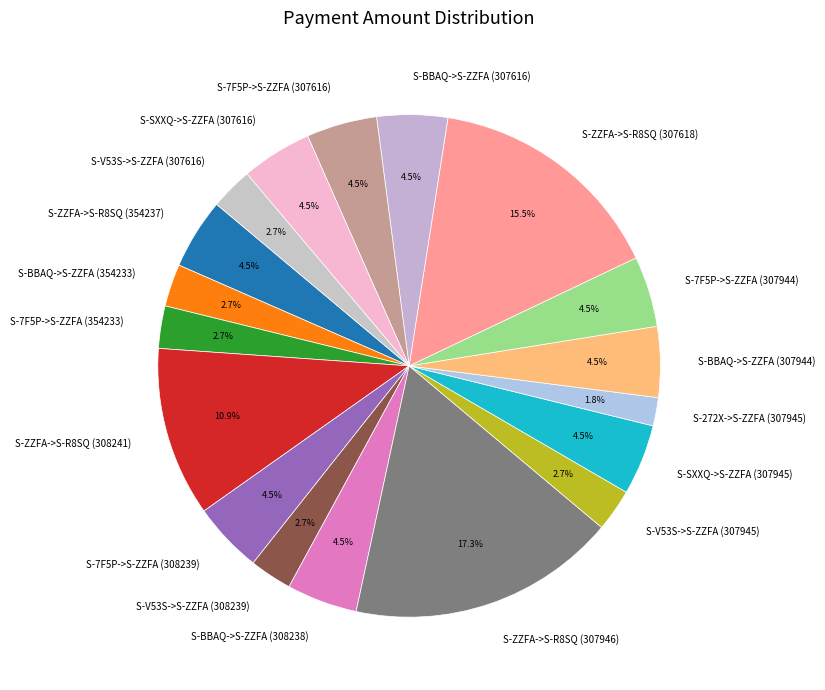

Does any single category account for the majority?

No